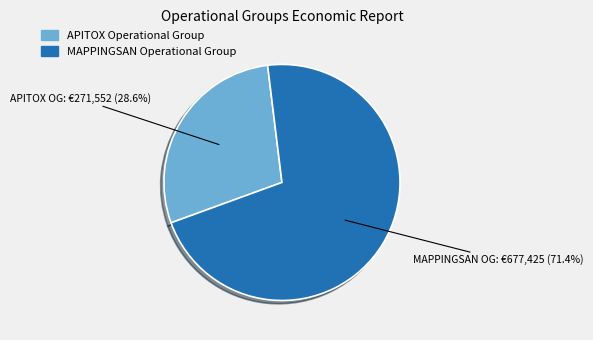

Is APITOX Operational Group the majority of the pie?

No